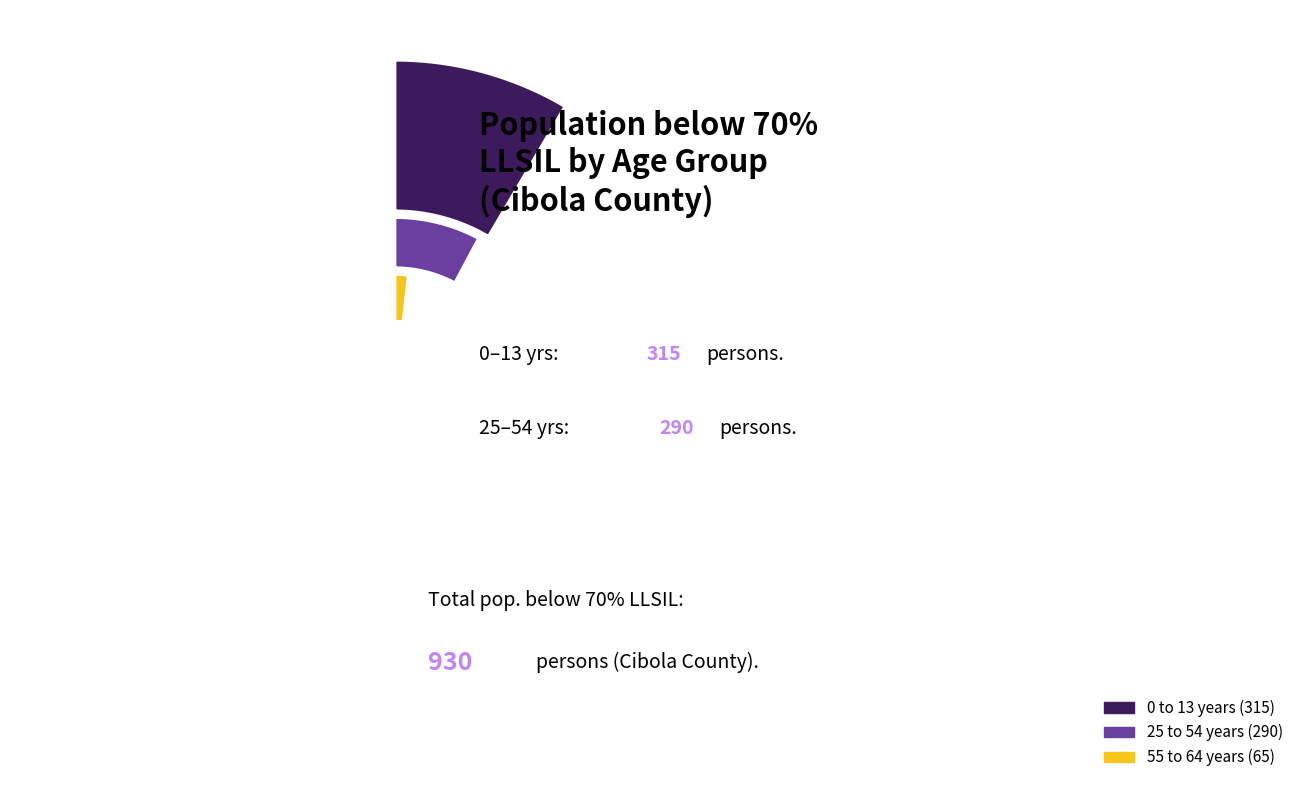

Which slice is the largest?

0 to 13 years